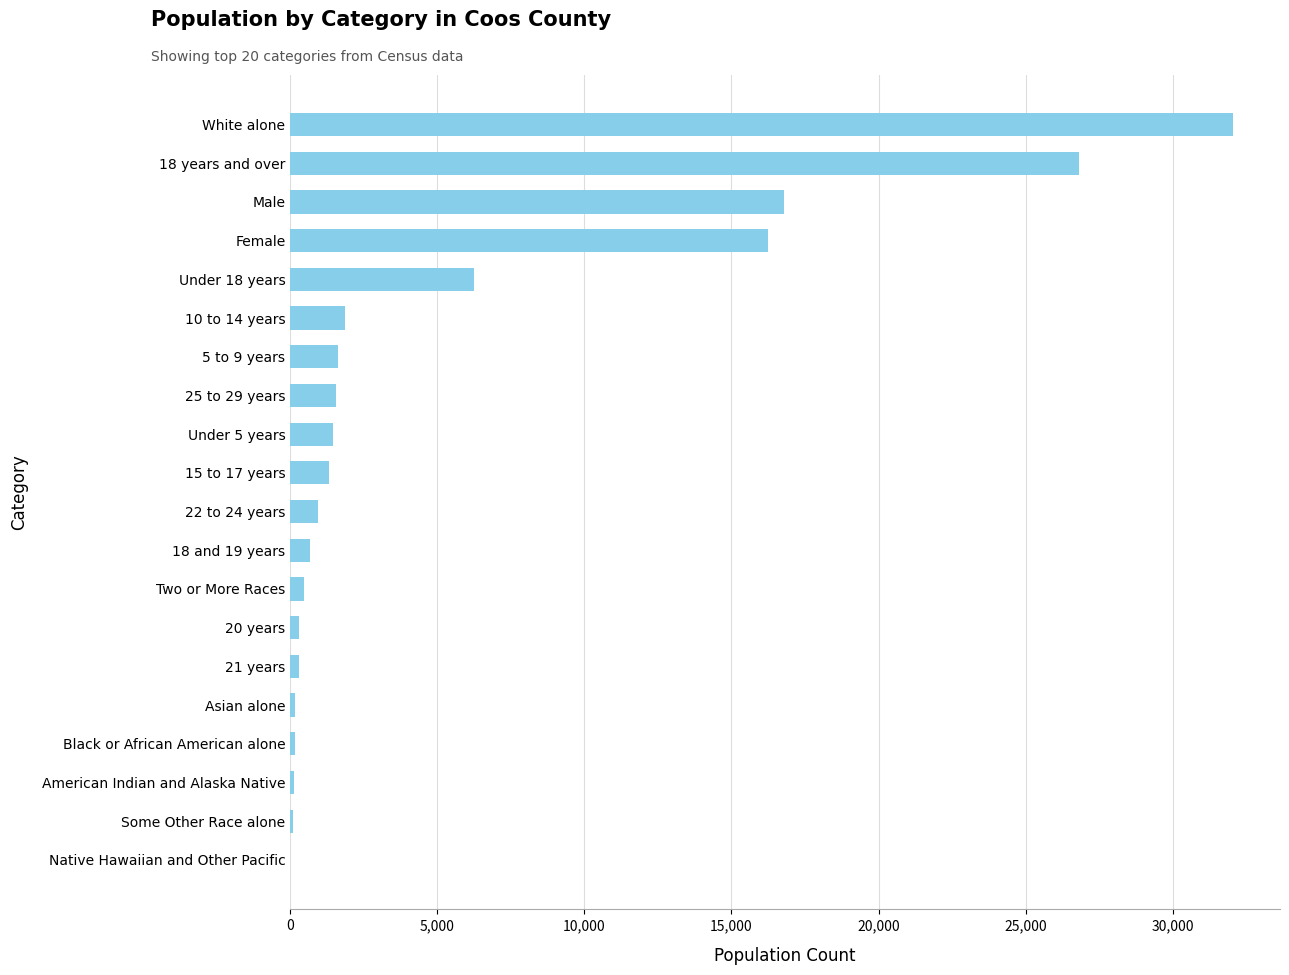

What is the sum of all values?

109210